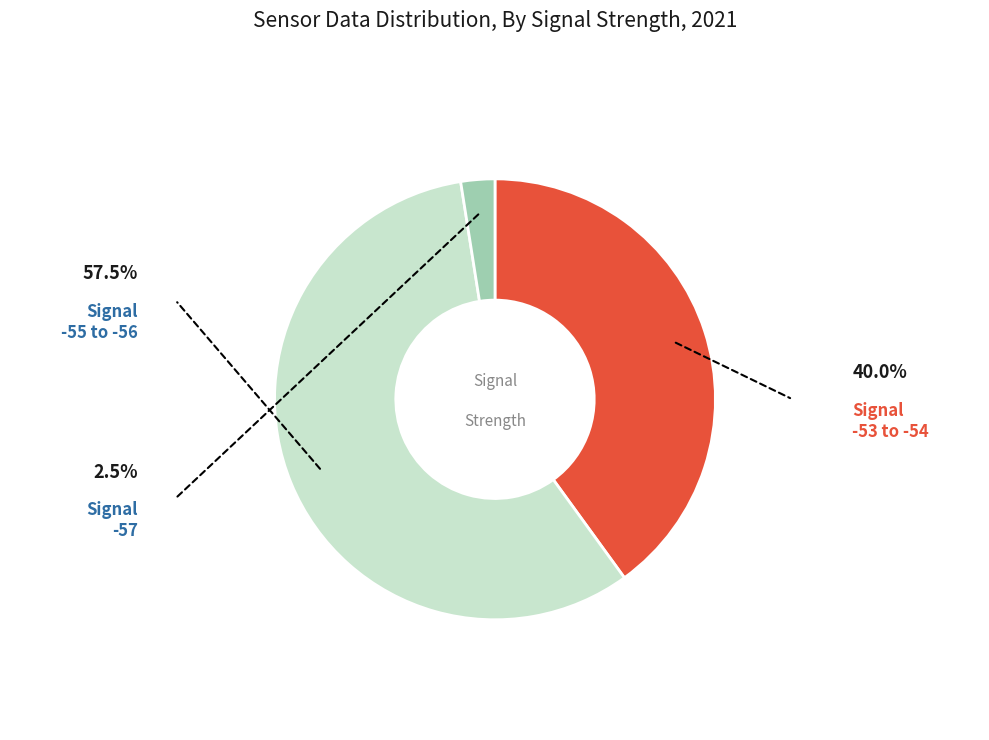

Does any single category account for the majority?

Yes